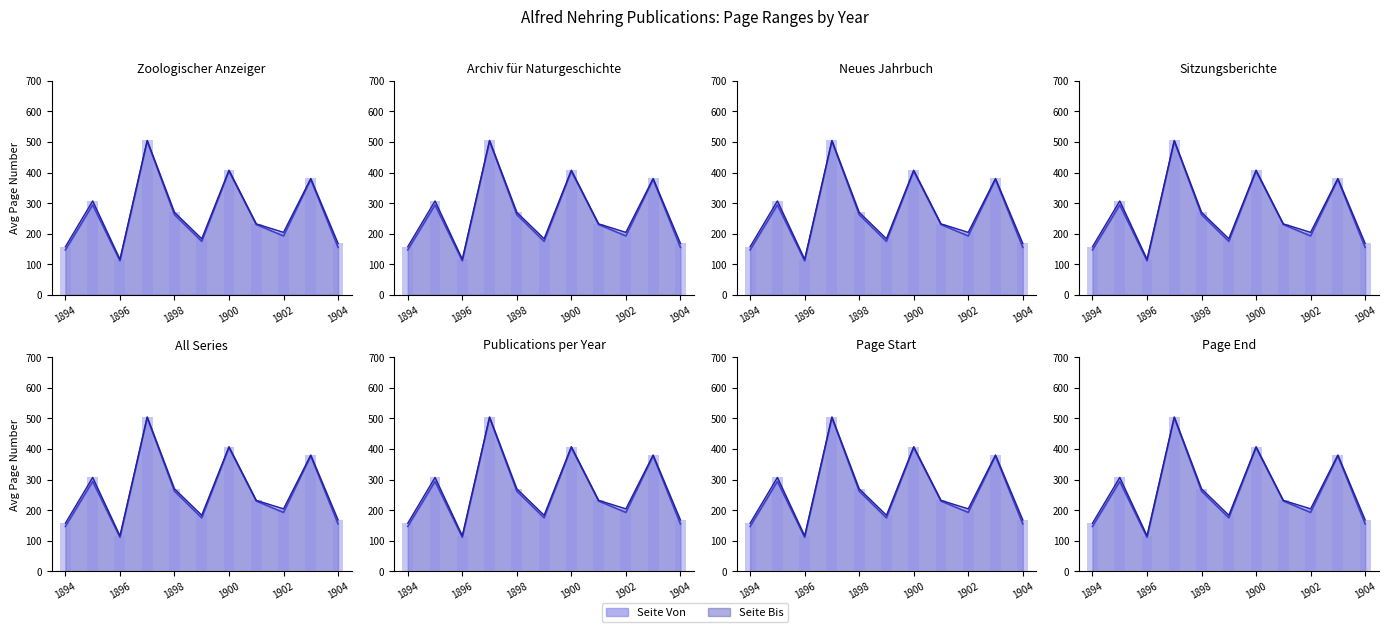

Reading left to right, transcribe all the data shown in this chart.

Seite Von line: 146.7	294.0	111.0	503.0	262.1	174.8	404.6	229.8	192.5	377.5	155.0
Seite Bis line: 157.3	307.0	116.0	505.0	269.8	183.2	407.7	232.0	204.2	380.5	168.0